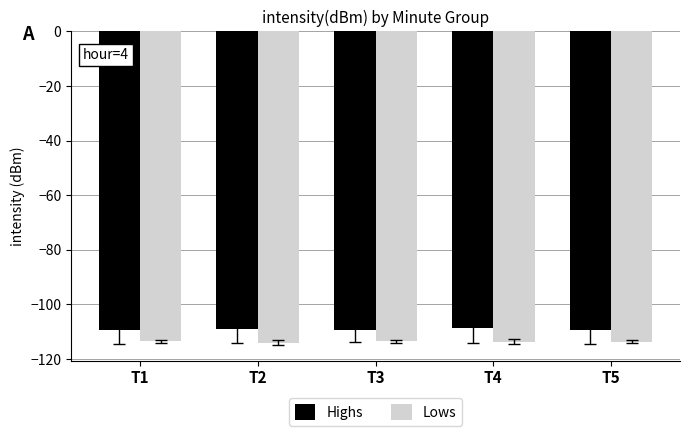

What is the smallest value displayed?

-114.0